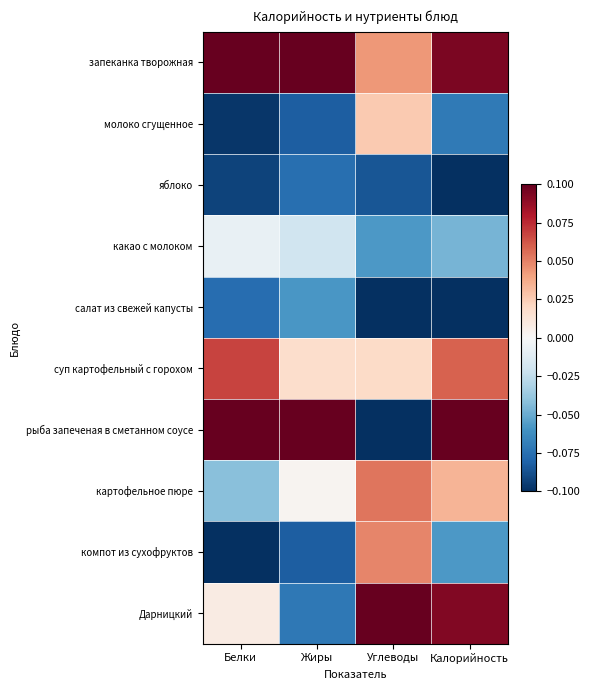

Reading right to left, extract all data points from this chart.

запеканка творожная: Калорийность=0.1	Углеводы=0.0	Жиры=0.1	Белки=0.1
молоко сгущенное: Калорийность=-0.1	Углеводы=0.0	Жиры=-0.1	Белки=-0.1
яблоко: Калорийность=-0.1	Углеводы=-0.1	Жиры=-0.1	Белки=-0.1
какао с молоком: Калорийность=-0.0	Углеводы=-0.1	Жиры=-0.0	Белки=-0.0
салат из свежей капусты: Калорийность=-0.1	Углеводы=-0.1	Жиры=-0.1	Белки=-0.1
суп картофельный с горохом: Калорийность=0.1	Углеводы=0.0	Жиры=0.0	Белки=0.1
рыба запеченая в сметанном соусе: Калорийность=0.1	Углеводы=-0.1	Жиры=0.1	Белки=0.1
картофельное пюре: Калорийность=0.0	Углеводы=0.1	Жиры=0.0	Белки=-0.0
компот из сухофруктов: Калорийность=-0.1	Углеводы=0.0	Жиры=-0.1	Белки=-0.1
Дарницкий: Калорийность=0.1	Углеводы=0.1	Жиры=-0.1	Белки=0.0